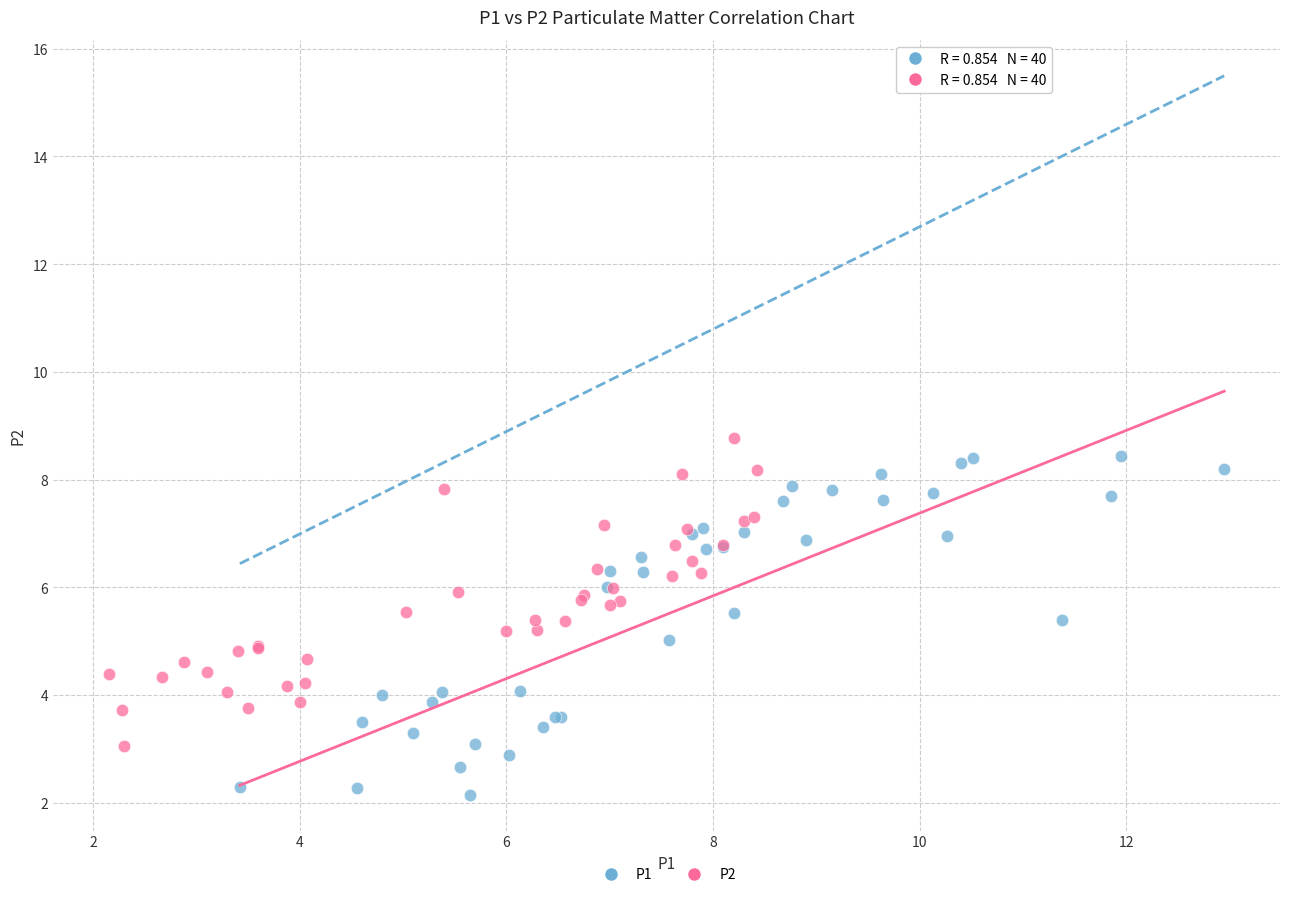

Which series contains the lowest Y value?

P1